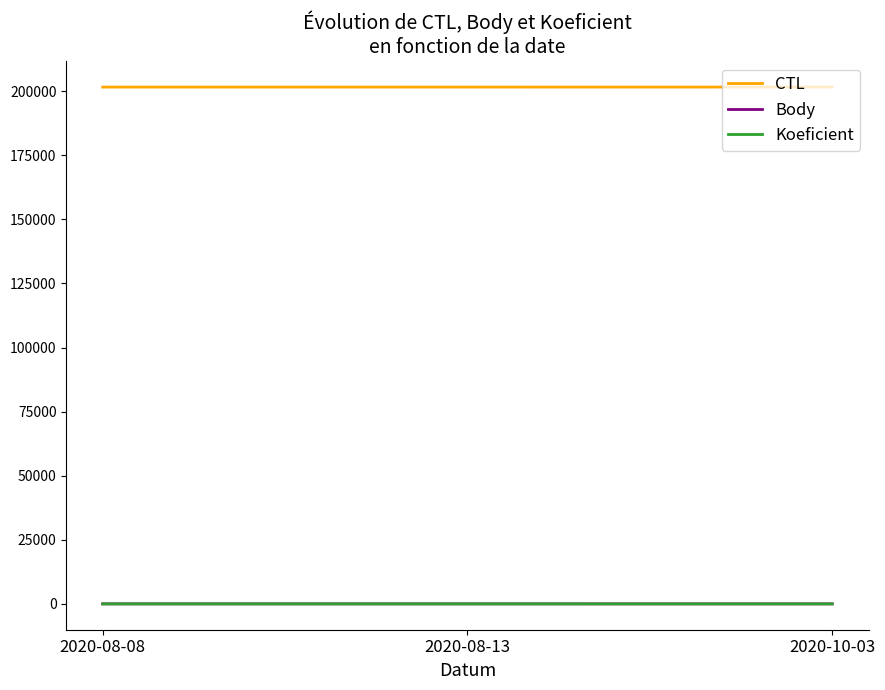

Is the value of CTL at 2020-08-08 greater than the value of Body at 2020-10-03?

Yes